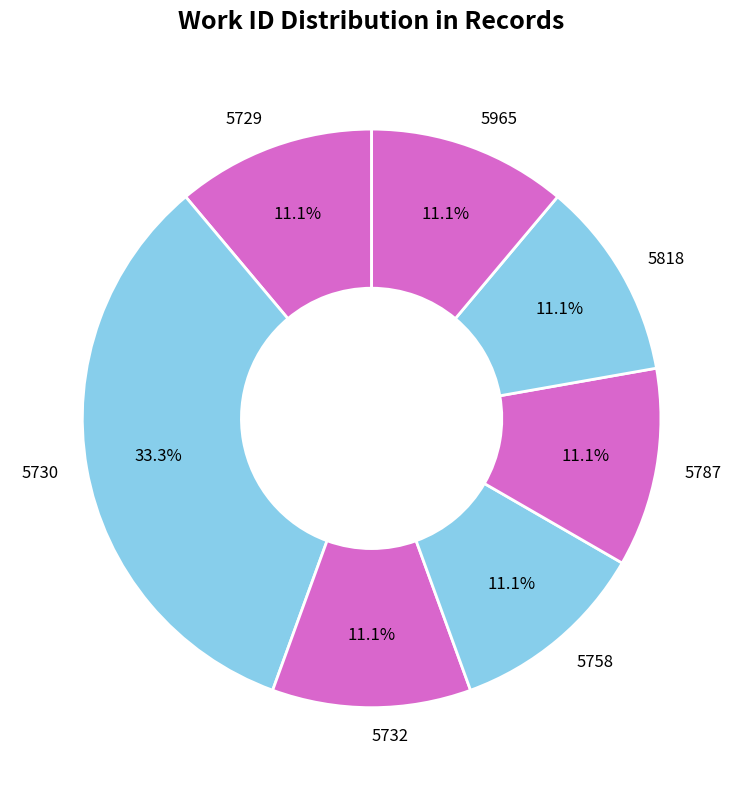

Which category has the biggest portion of the pie?

5730